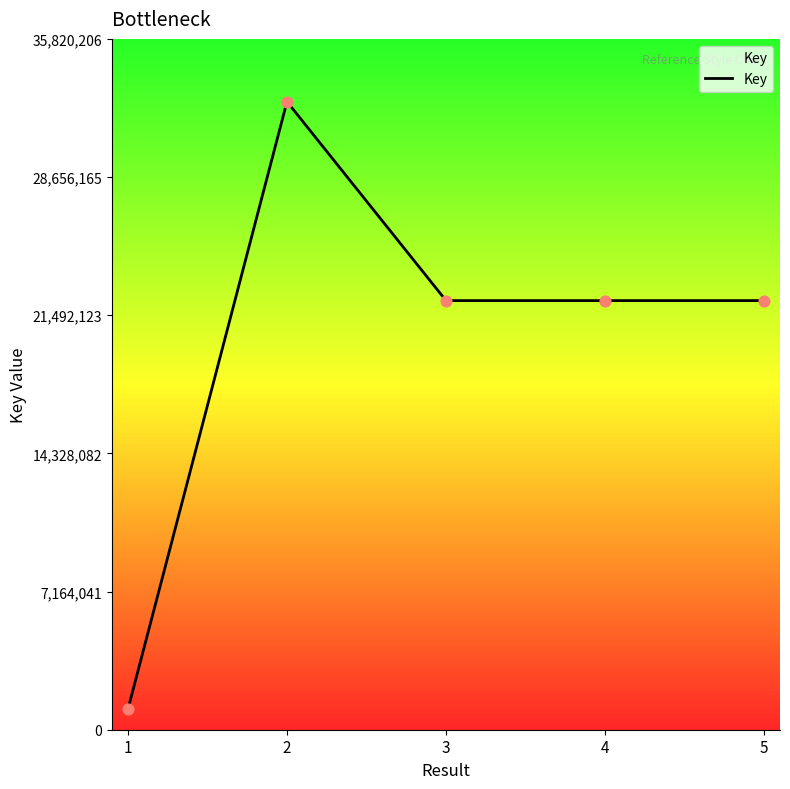

Between 1 and 5, which is larger?

5